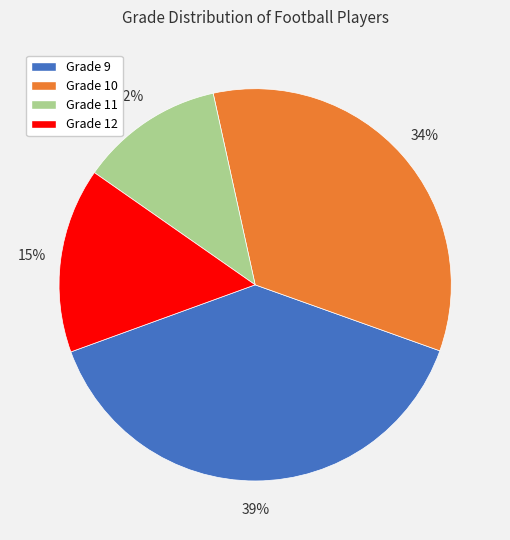

Which slice is the smallest?

Grade 11